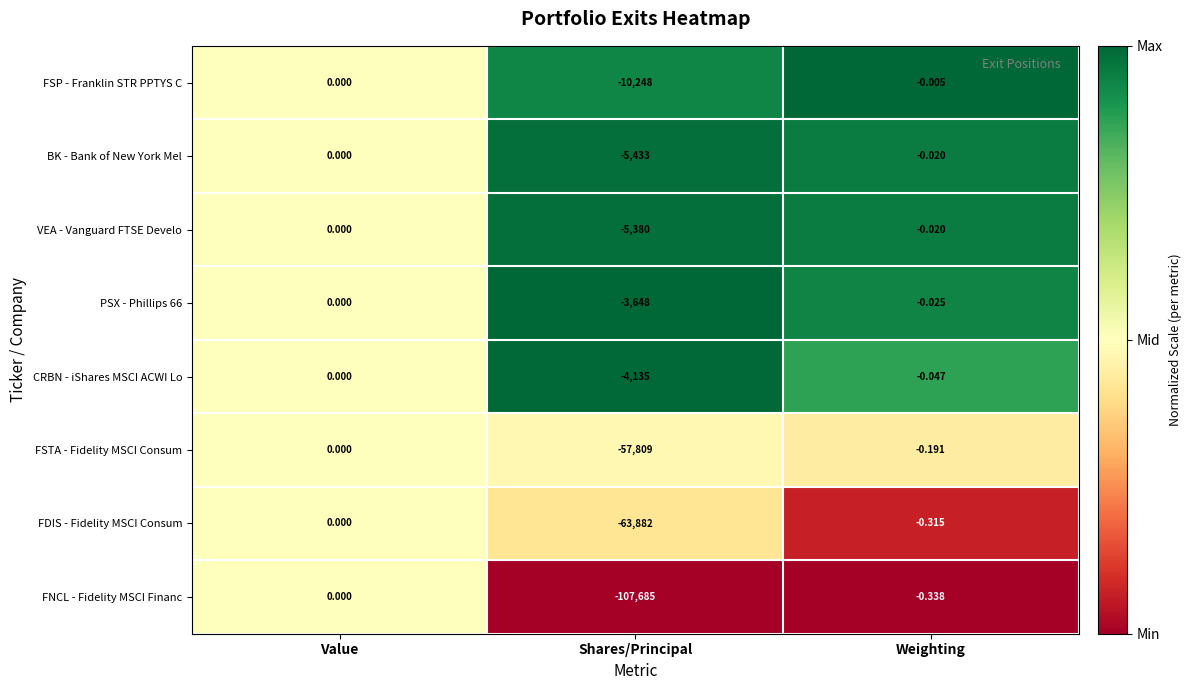

How many categories are shown in the chart?

3